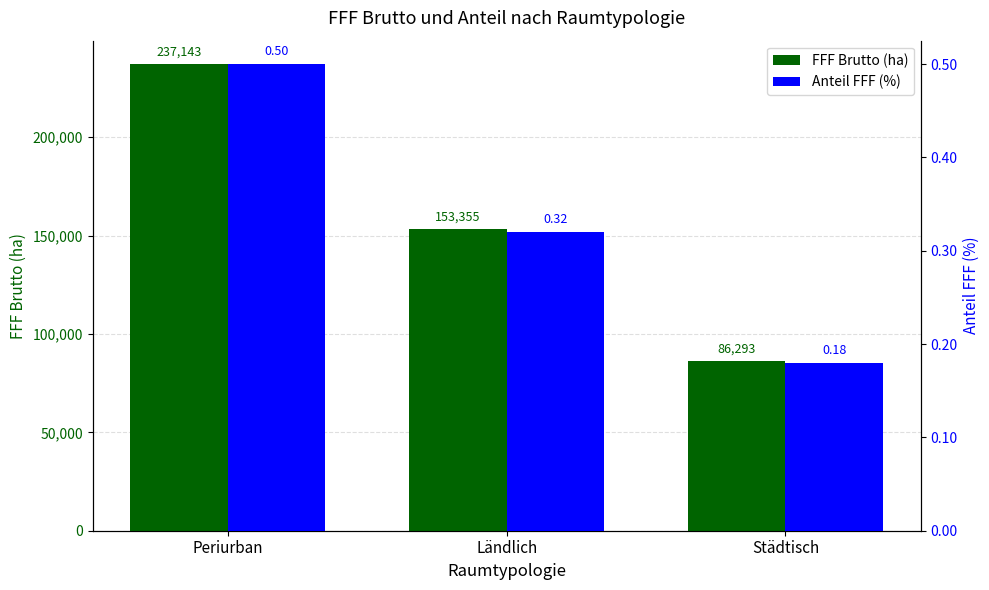

How many categories are shown in the chart?

3